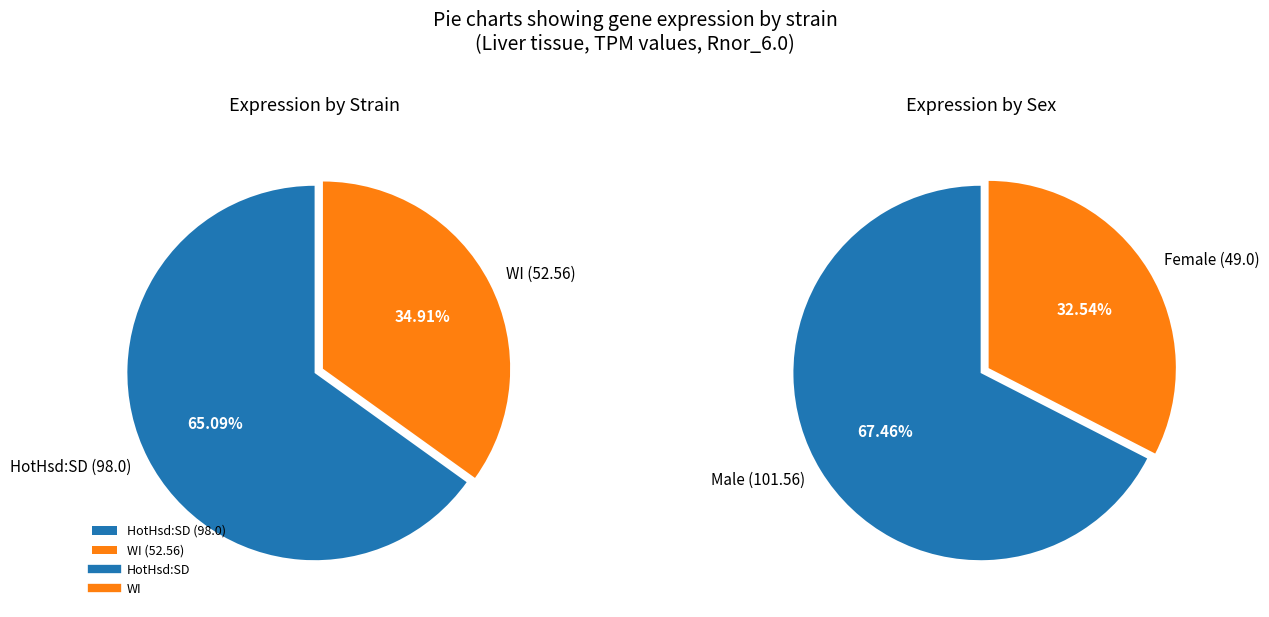

How many segments does this pie chart have?

4